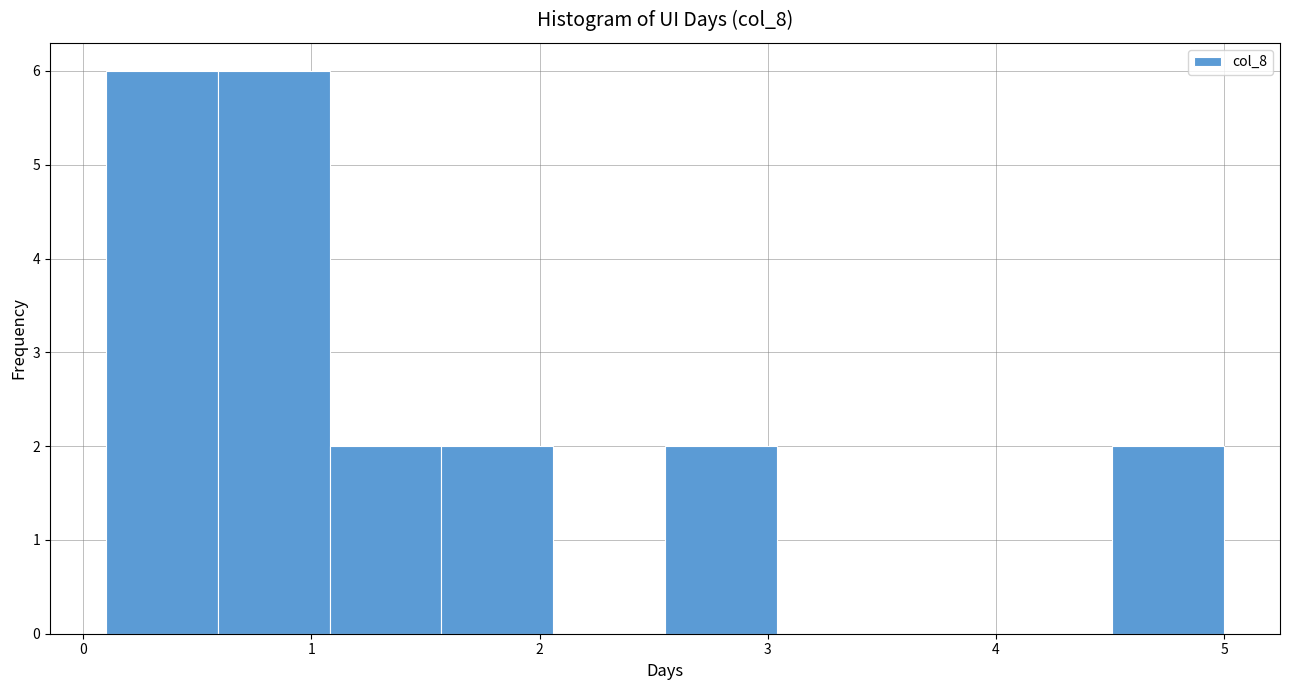

Reading left to right, list every bar in this chart as the range it spans on the x-axis followed by its height. Neither the bar edges nor the heights are printed on the chart, so give them approximately, as read against the axes.

0.10 to 0.59: 6
0.59 to 1.08: 6
1.08 to 1.57: 2
1.57 to 2.06: 2
2.06 to 2.55: 0
2.55 to 3.04: 2
3.04 to 3.53: 0
3.53 to 4.02: 0
4.02 to 4.51: 0
4.51 to 5.00: 2